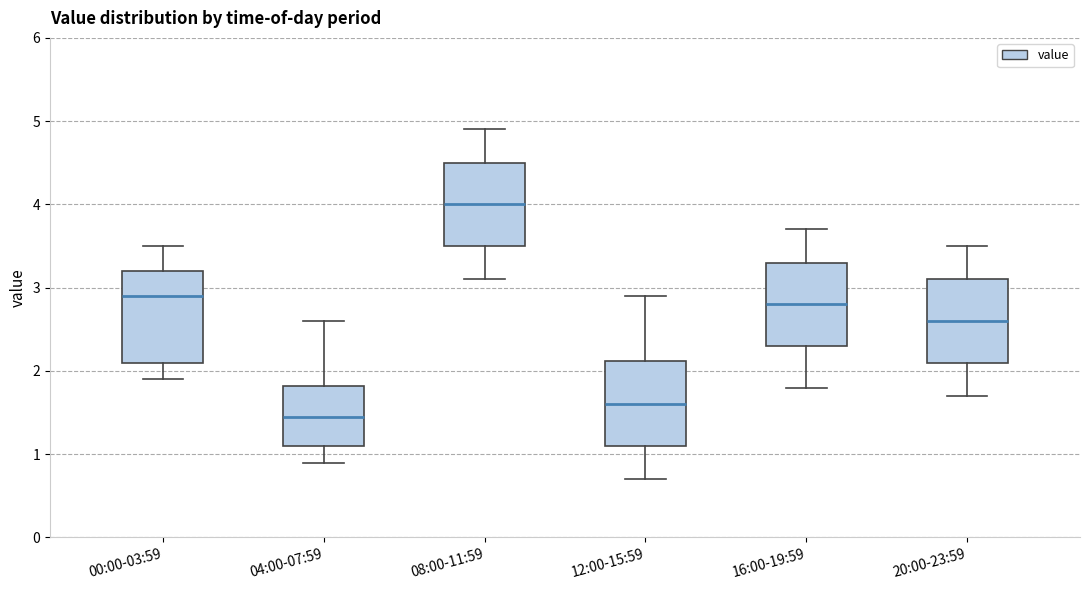

Reading left to right, transcribe this box plot: for each box, give where its median line is, the range the box spans, and where its two whiskers end, as read against the y-axis. The values are not printed on the chart, so give them approximately, as read against the axis.

00:00-03:59: median 2.9, box 2.1 to 3.2, whiskers 1.9 to 3.5
04:00-07:59: median 1.5, box 1.1 to 1.8, whiskers 0.9 to 2.6
08:00-11:59: median 4.0, box 3.5 to 4.5, whiskers 3.1 to 4.9
12:00-15:59: median 1.6, box 1.1 to 2.1, whiskers 0.7 to 2.9
16:00-19:59: median 2.8, box 2.3 to 3.3, whiskers 1.8 to 3.7
20:00-23:59: median 2.6, box 2.1 to 3.1, whiskers 1.7 to 3.5